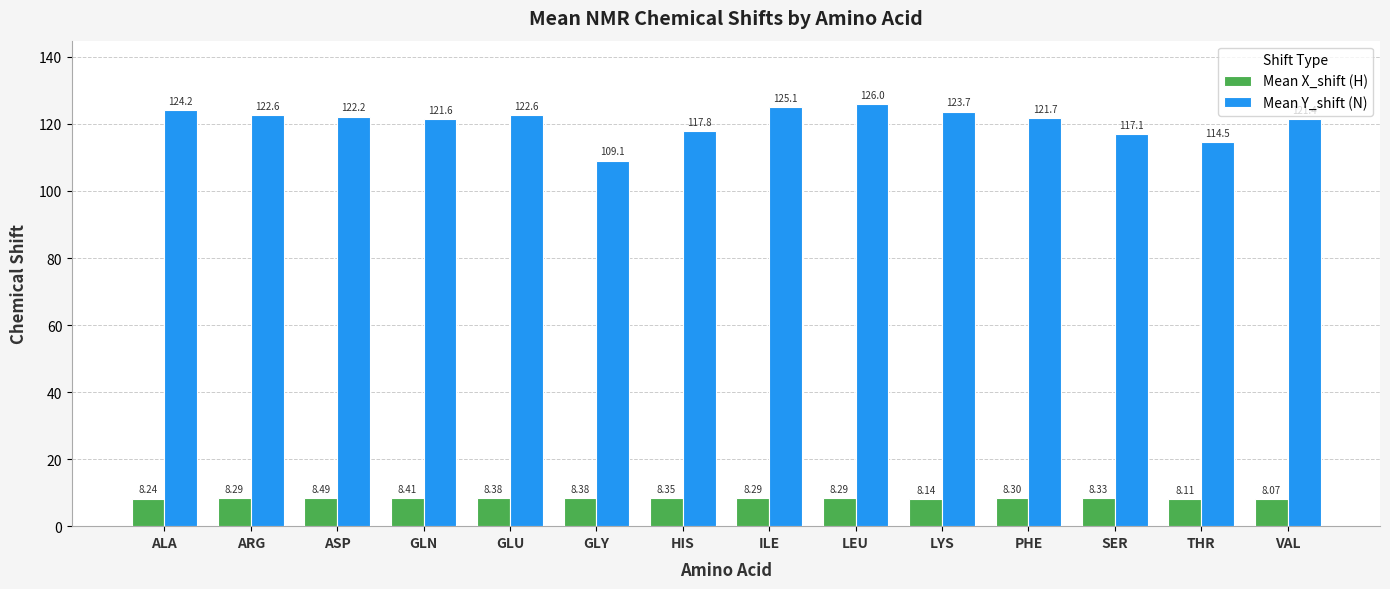

True or false: Mean Y_shift (N) has a value of 114.5 at THR.

True